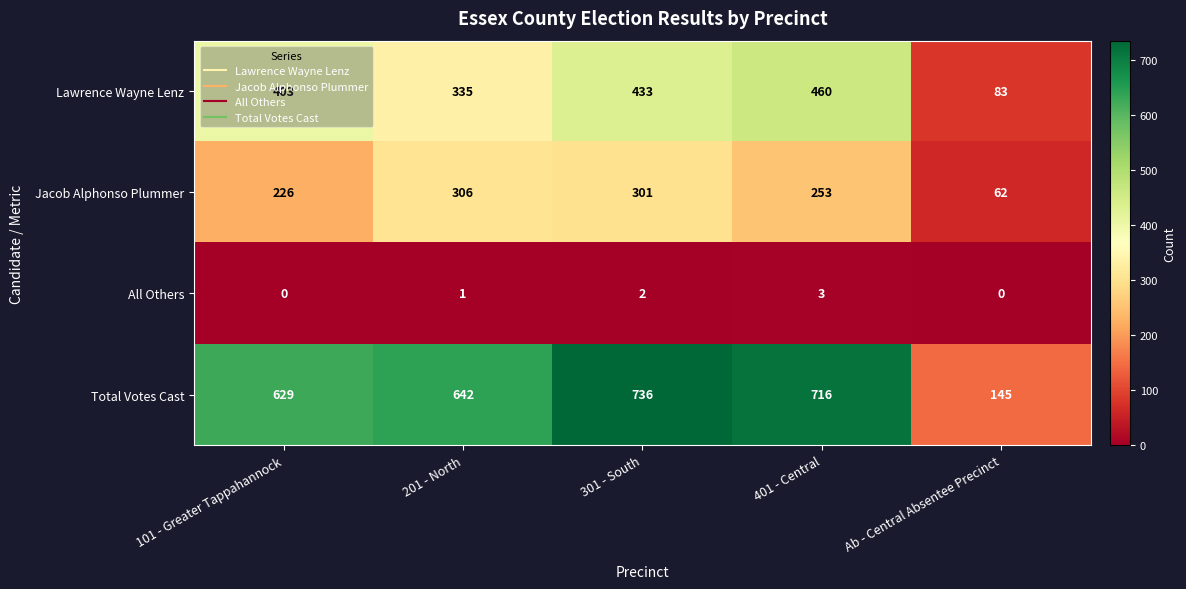

At Ab - Central Absentee Precinct, list the series in order from largest to smallest.

Total Votes Cast, Lawrence Wayne Lenz, Jacob Alphonso Plummer, All Others